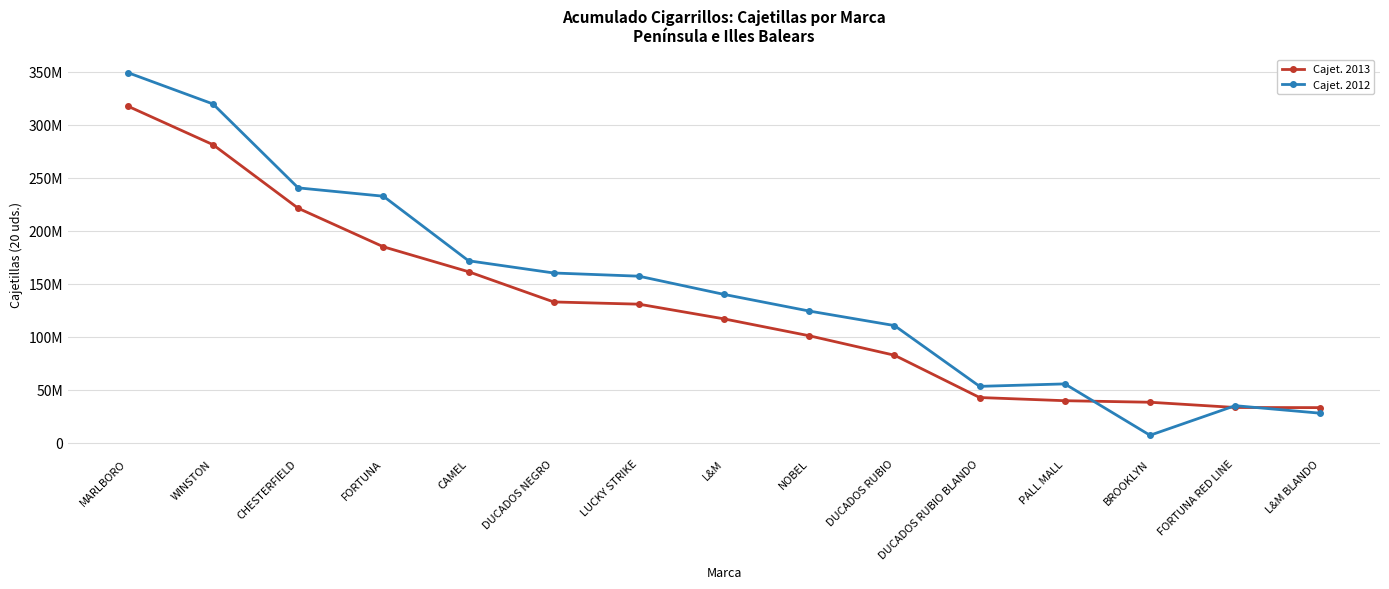

Which series changed the most between NOBEL and BROOKLYN?

Cajet. 2012